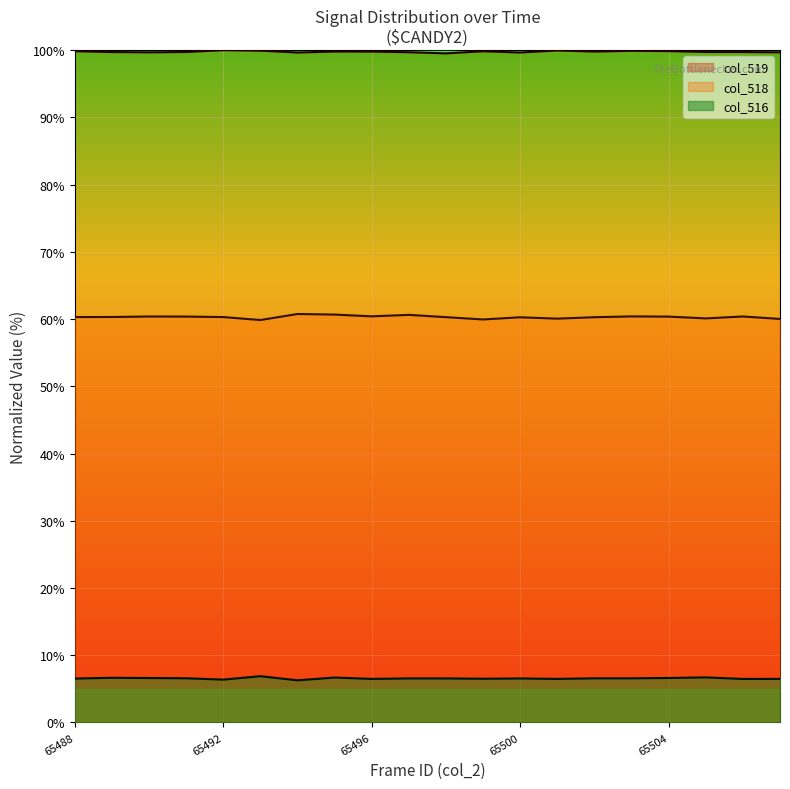

What is the total value across all series at 65502?

166.6